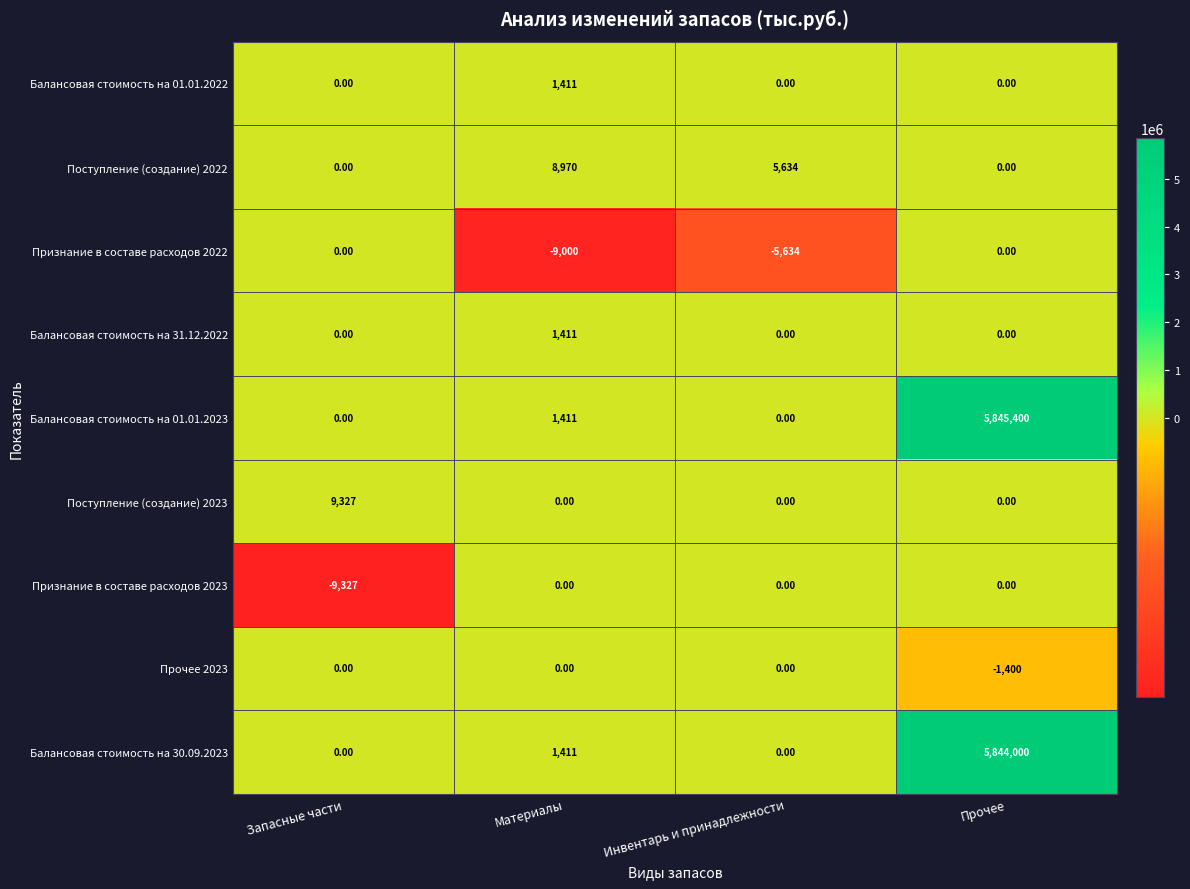

What is the greatest value displayed?

5845400